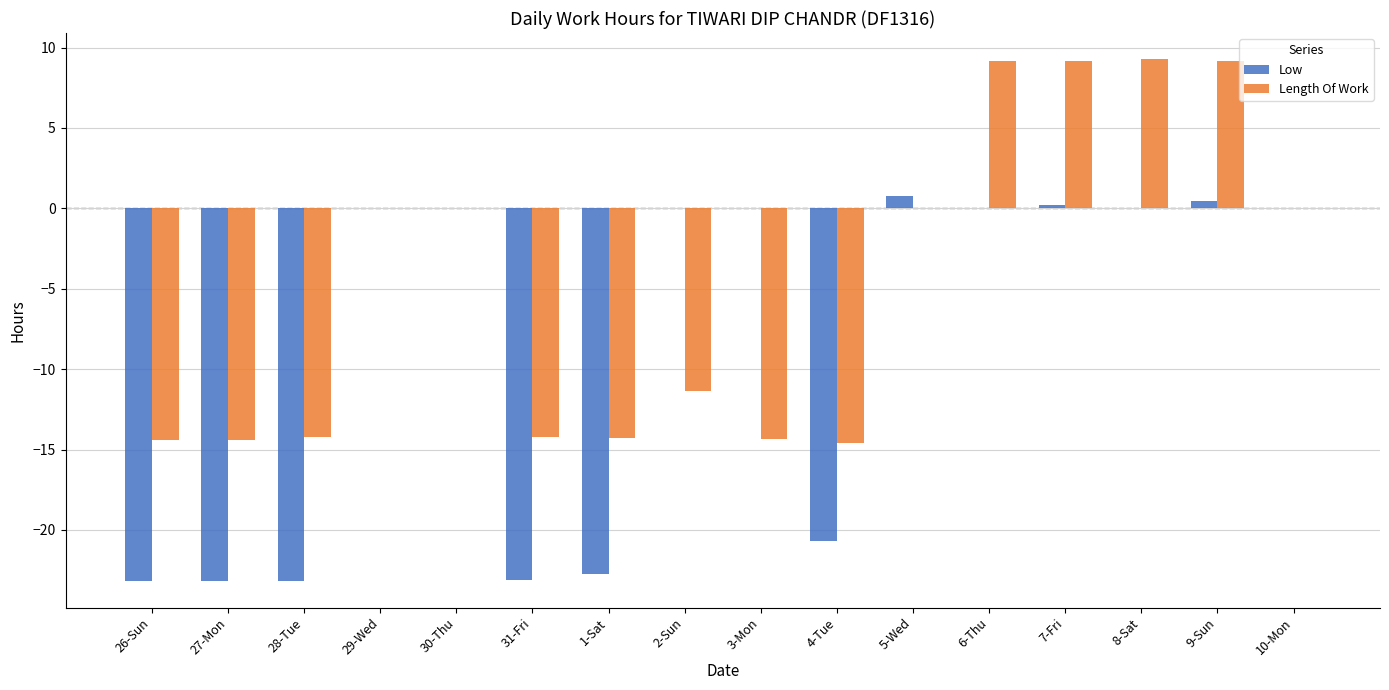

What is the difference between the Length Of Work values at 1-Sat and 7-Fri?

23.5